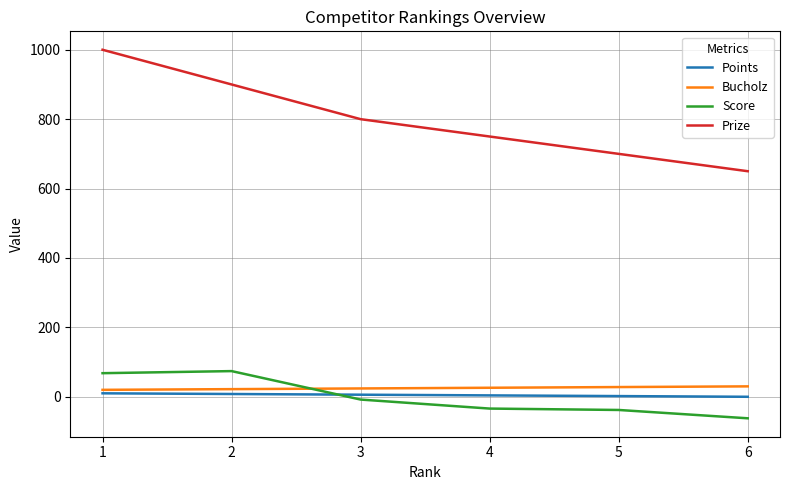

Which series has the widest spread of values?

Prize